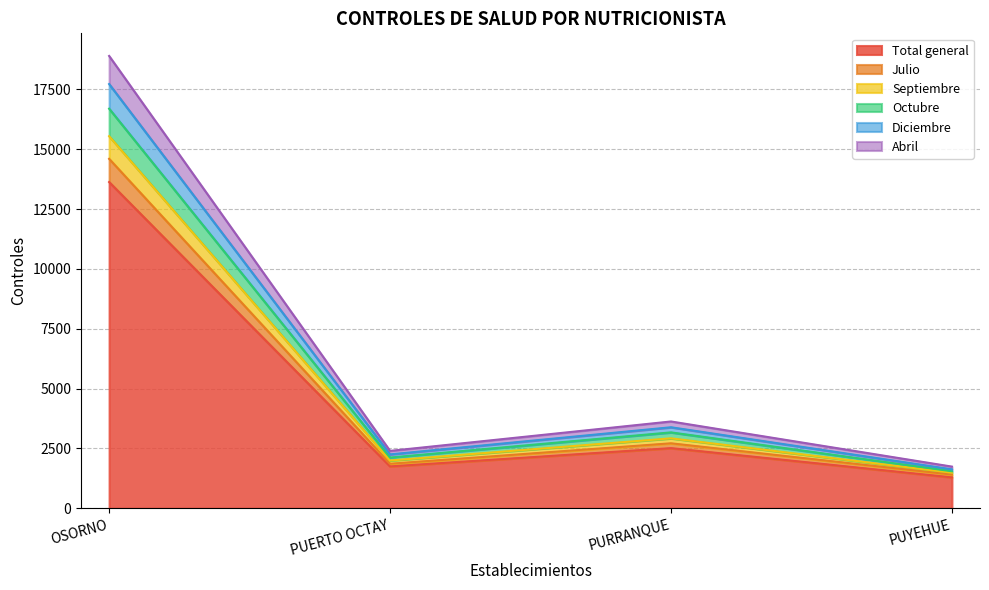

The Total general series shows 23931 at OSORNO. True or false?

False